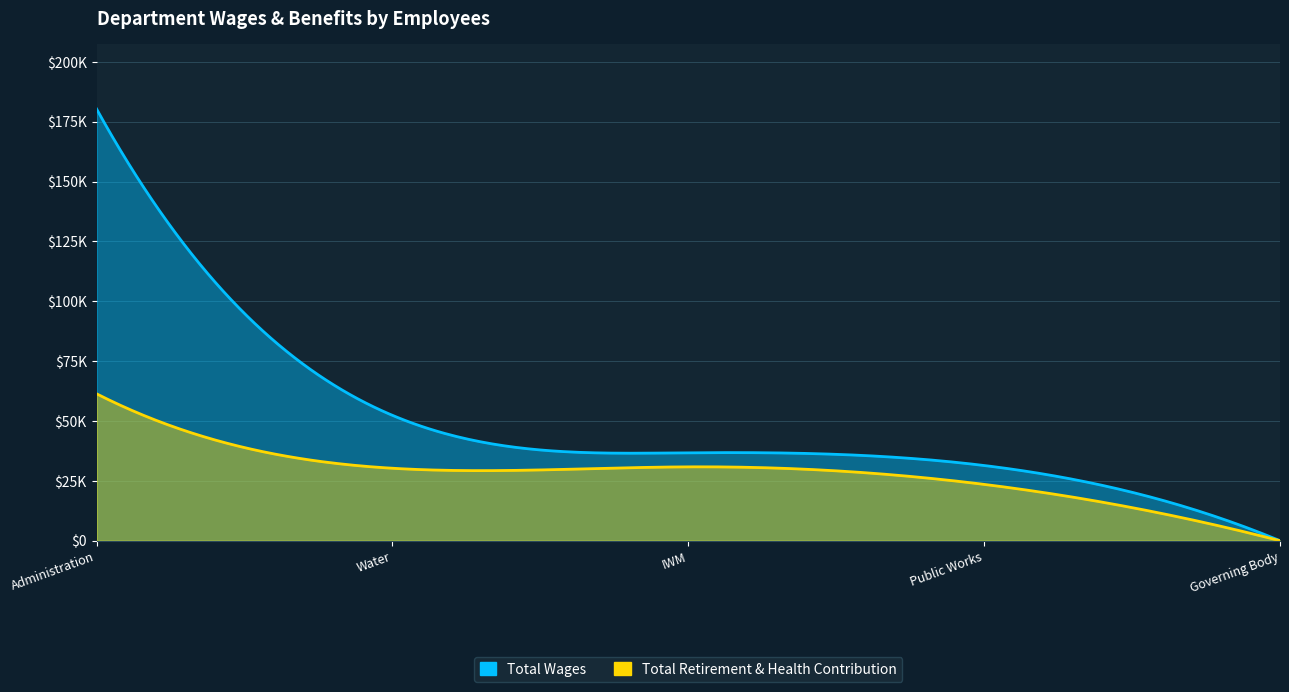

What are all the series names shown in the legend?

Total Wages, Total Retirement & Health Contribution